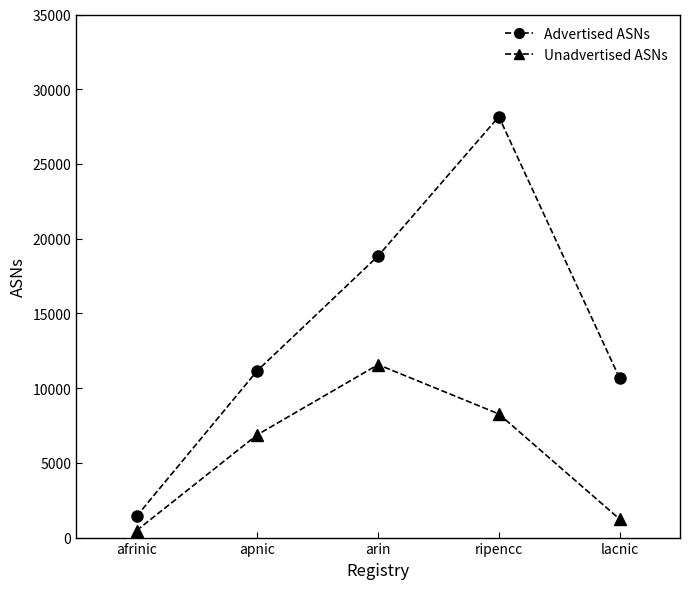

How many data points in Advertised ASNs are less than 11169?

2